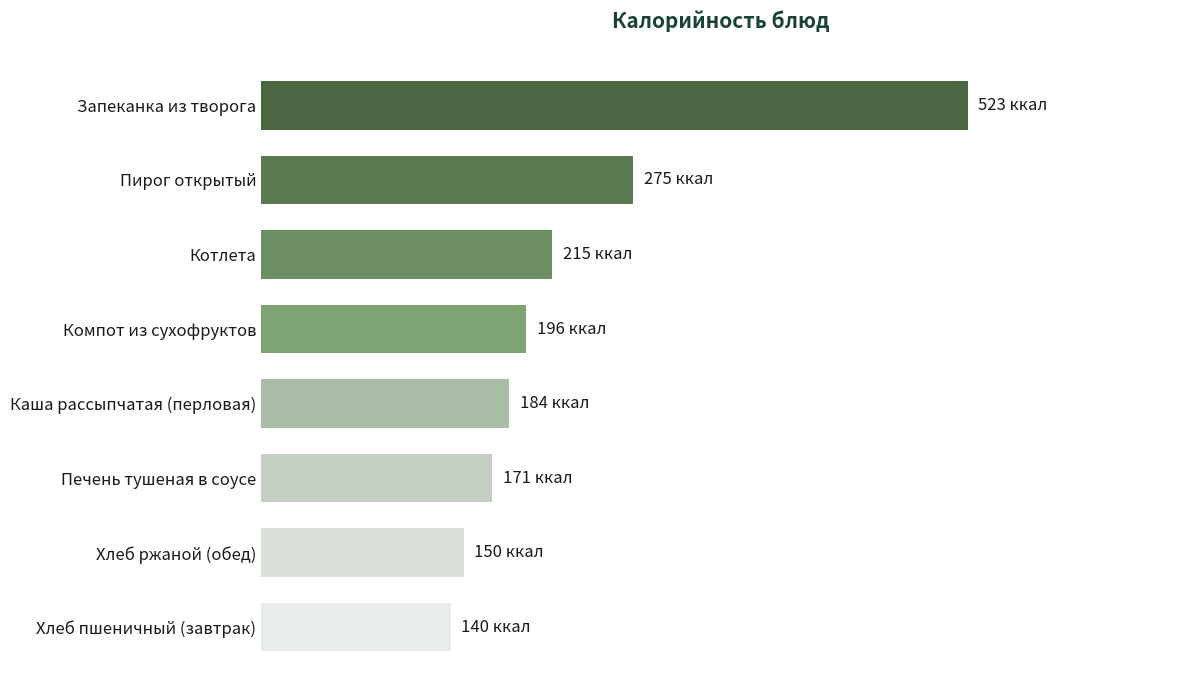

What is the greatest value displayed?

522.9